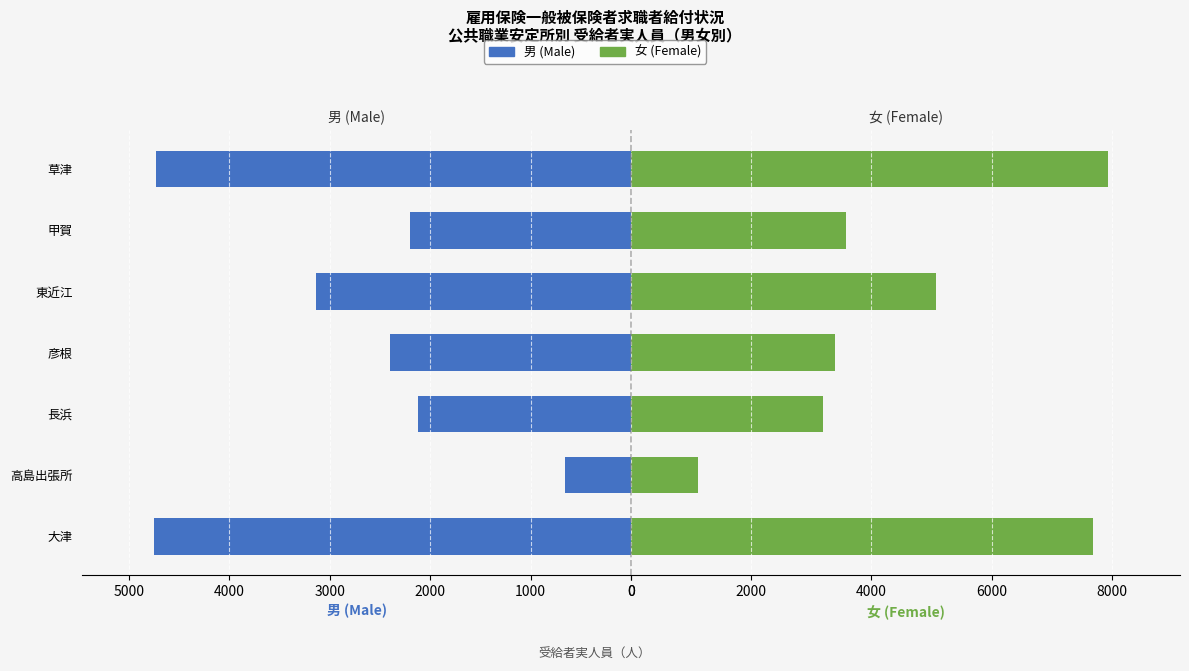

Reading left to right, transcribe all the data shown in this chart.

男 (Male): 4752	656	2122	2405	3137	2197	4735
女 (Female): 7693	1120	3191	3390	5079	3582	7944